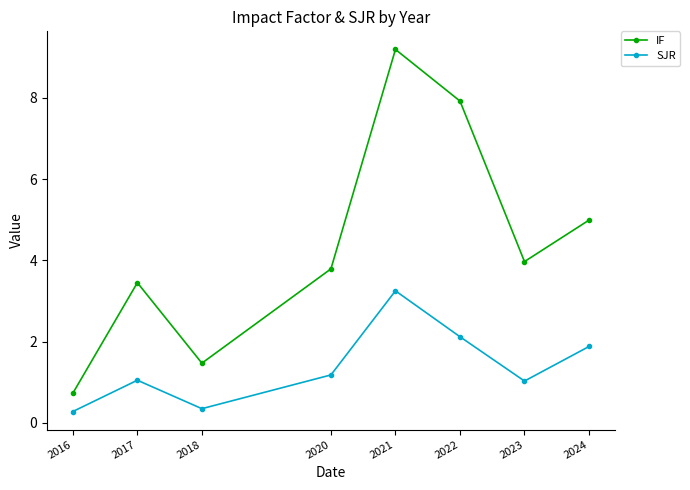

Rank the series by their average value, from highest to lowest.

IF, SJR